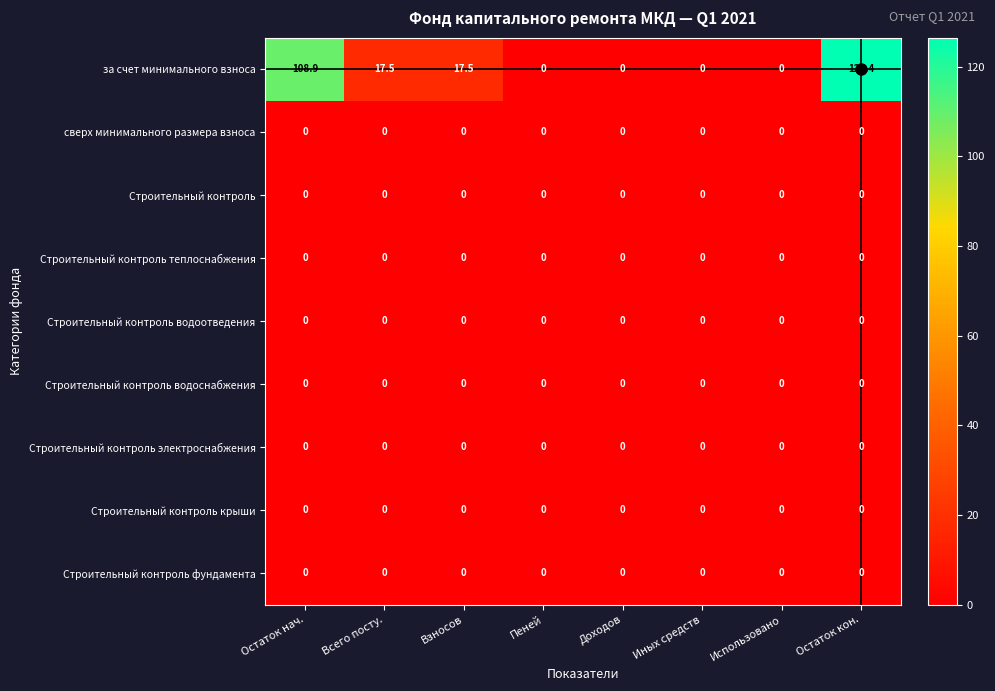

What is the spread (max minus min) of values at Всего посту.?

17.5